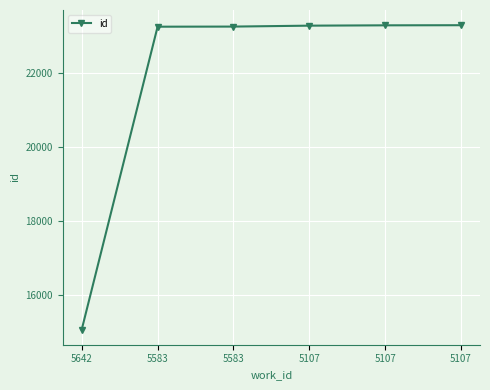

How many series are shown in this chart?

1